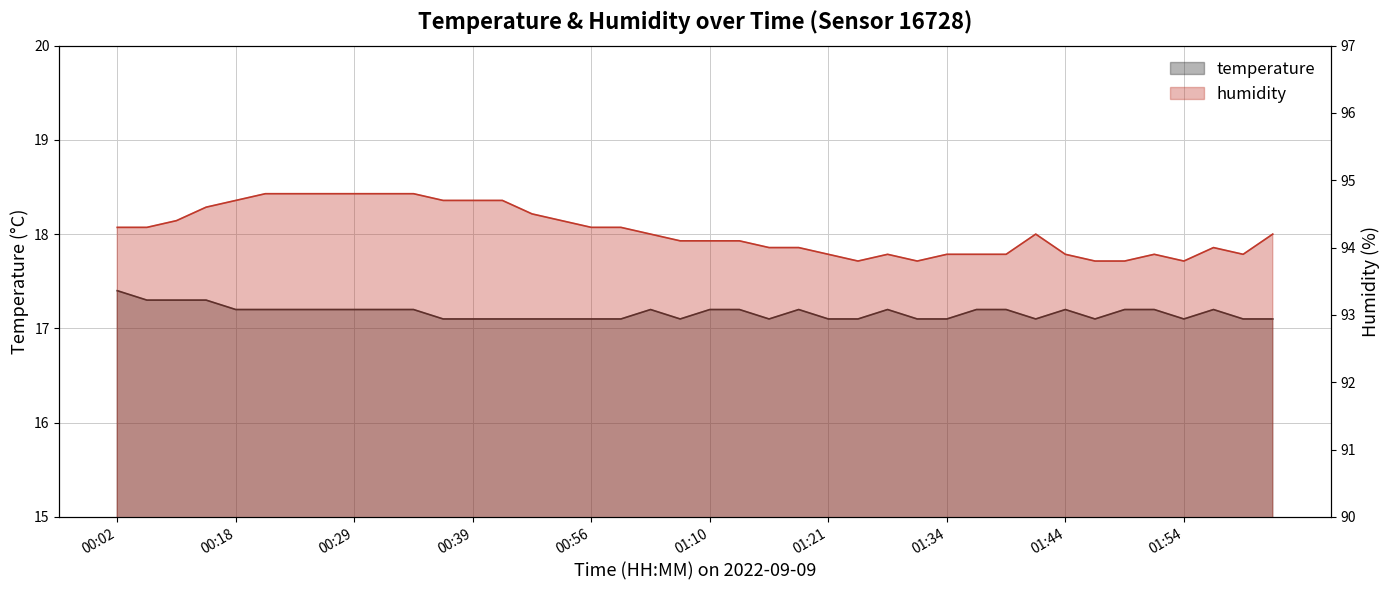

What is the maximum value shown in the chart?

94.8